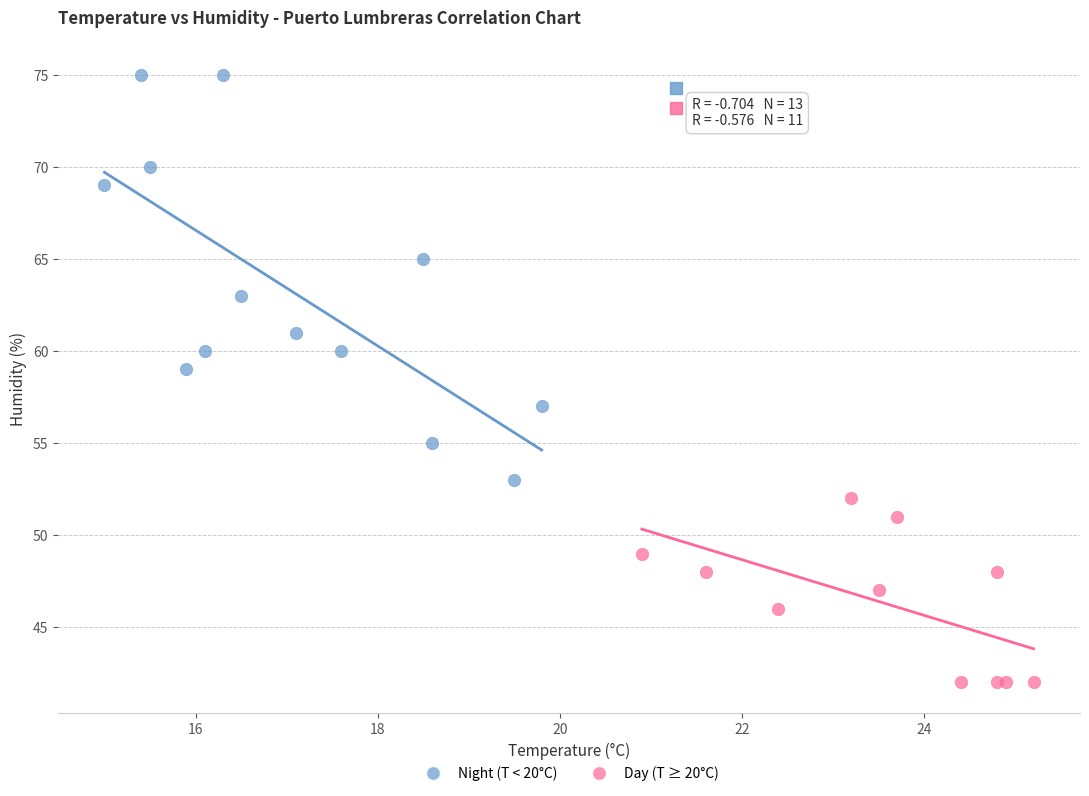

Which series has the widest spread of Y values?

Night (T < 20°C)